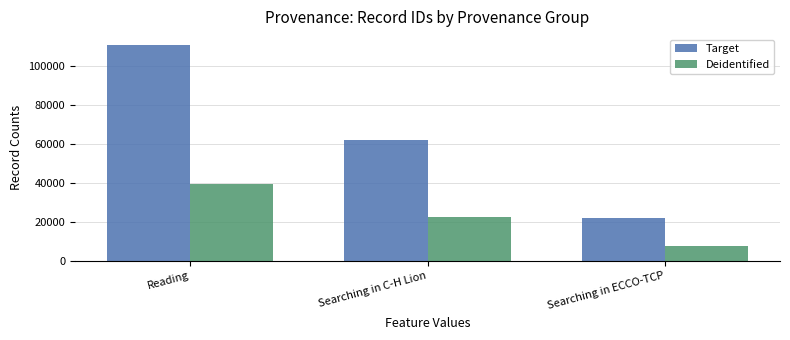

Rank the categories by Target value from lowest to highest.

Searching in ECCO-TCP, Searching in C-H Lion, Reading